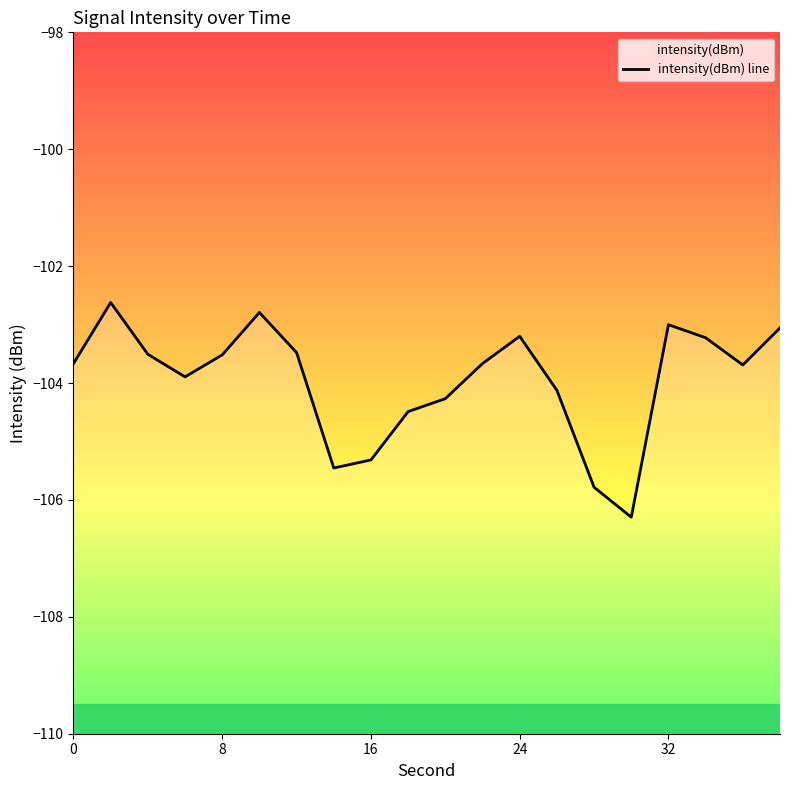

How many data points are above -103?

2